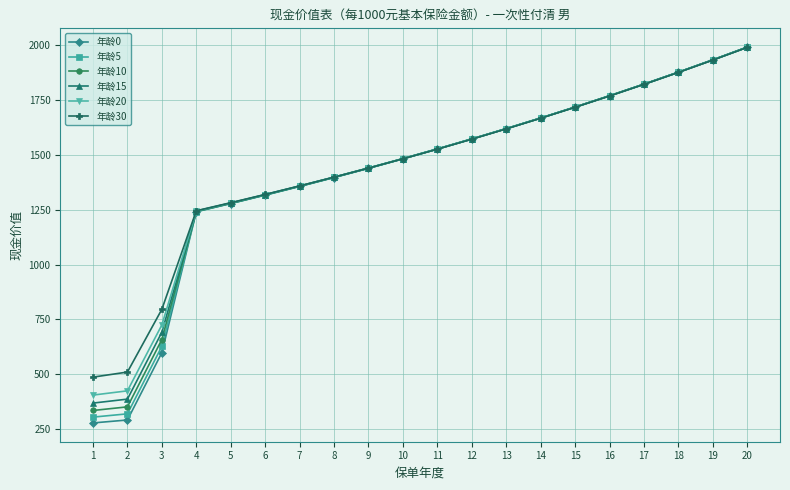

What is the minimum value for 年龄10?

334.9